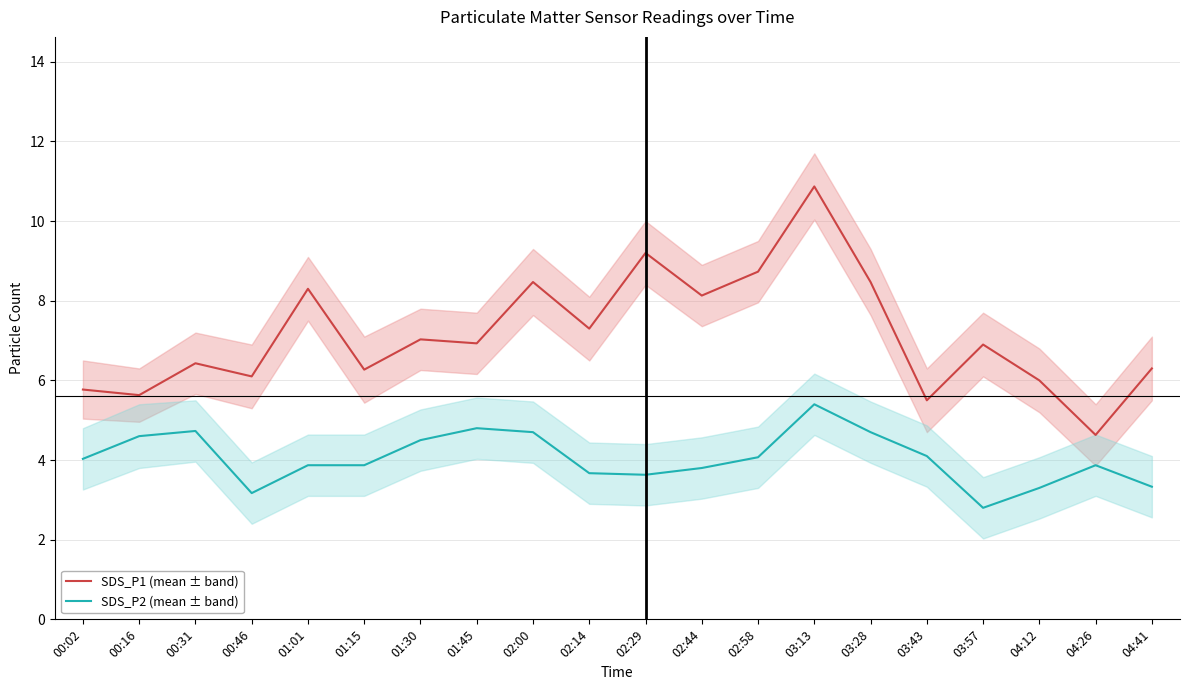

Which label corresponds to the smallest value in the chart?

03:57